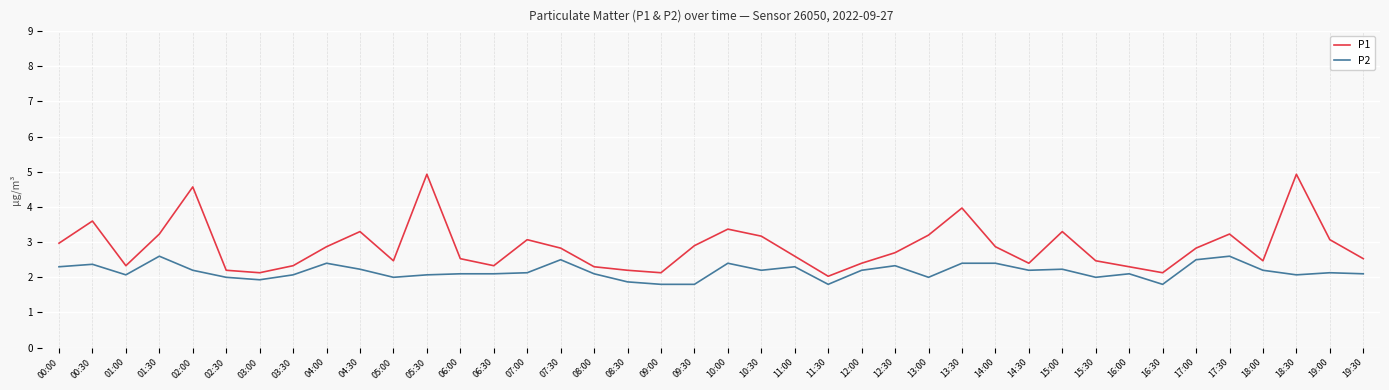

Which series has the largest total across all categories?

P1